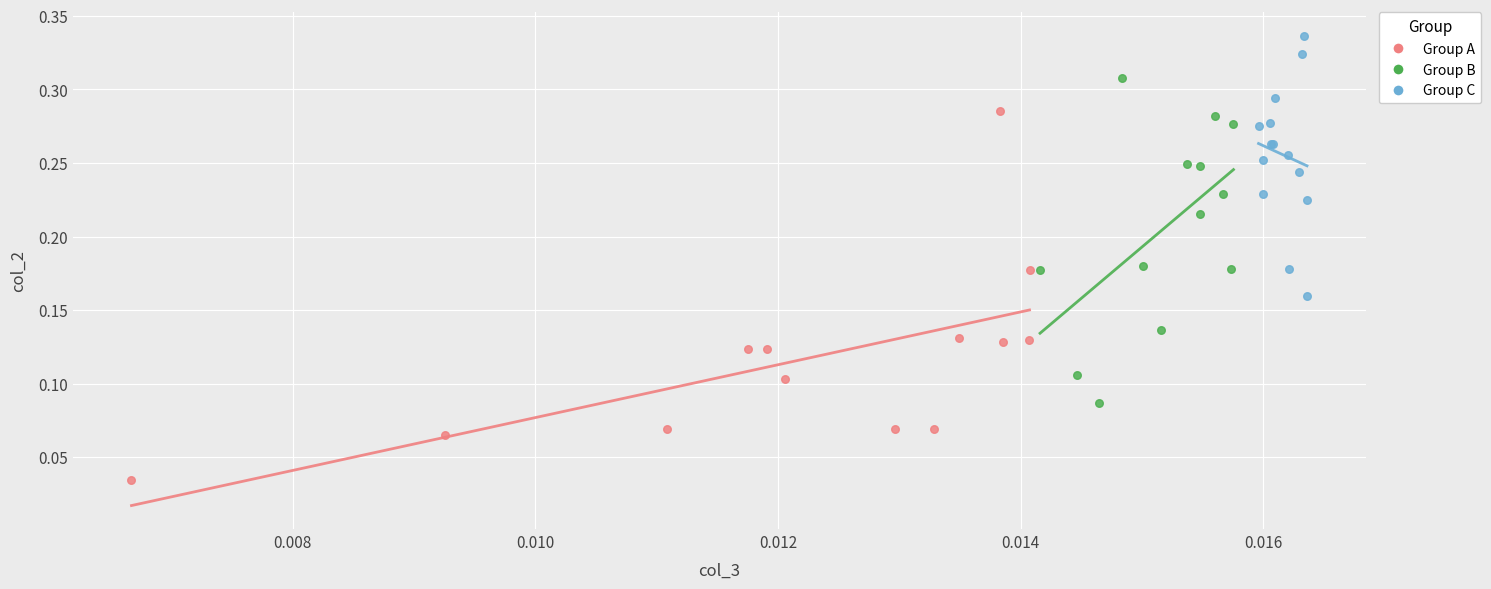

What are all the series names shown in the legend?

Group A, Group B, Group C